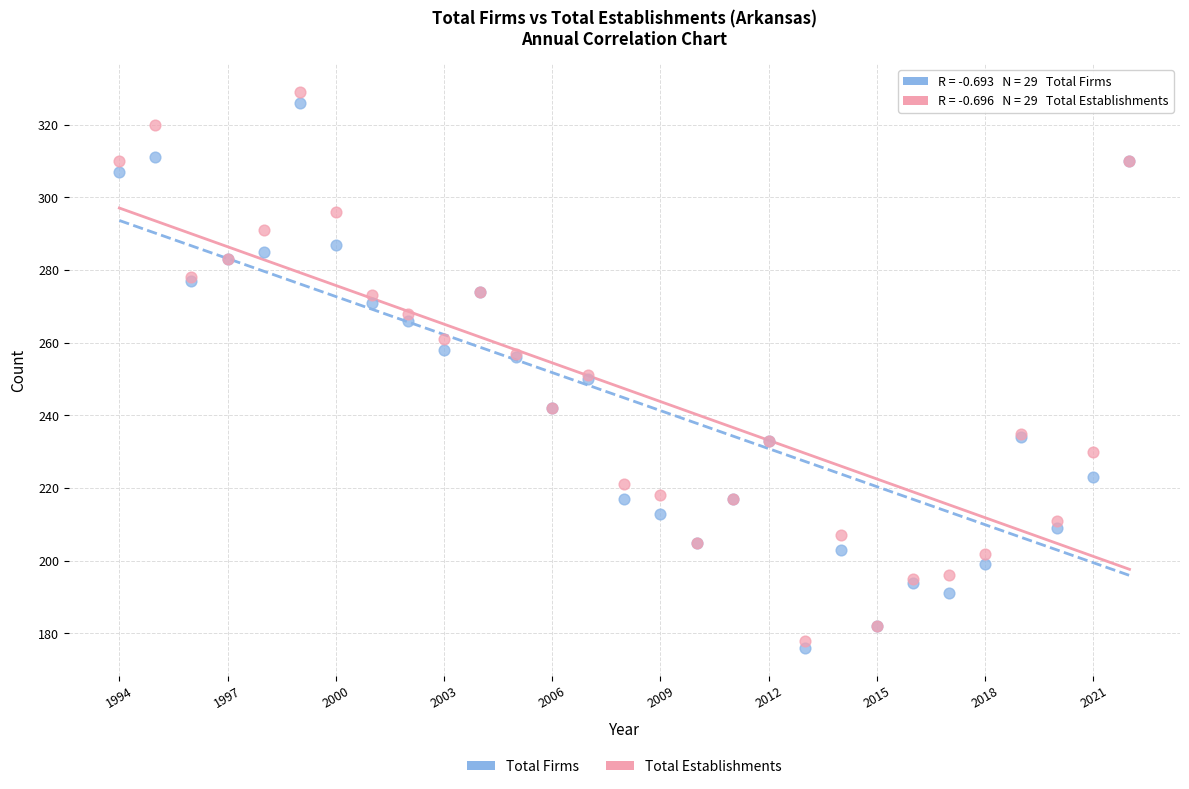

Which series contains the highest Y value?

Total Establishments